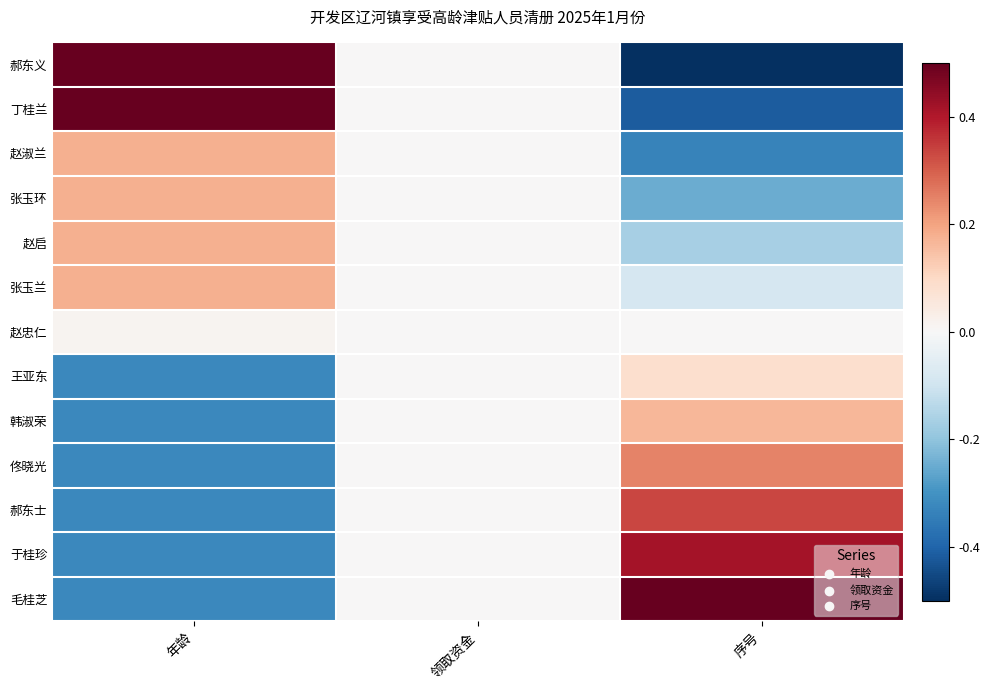

What is the spread (max minus min) of values at 序号?

1.0